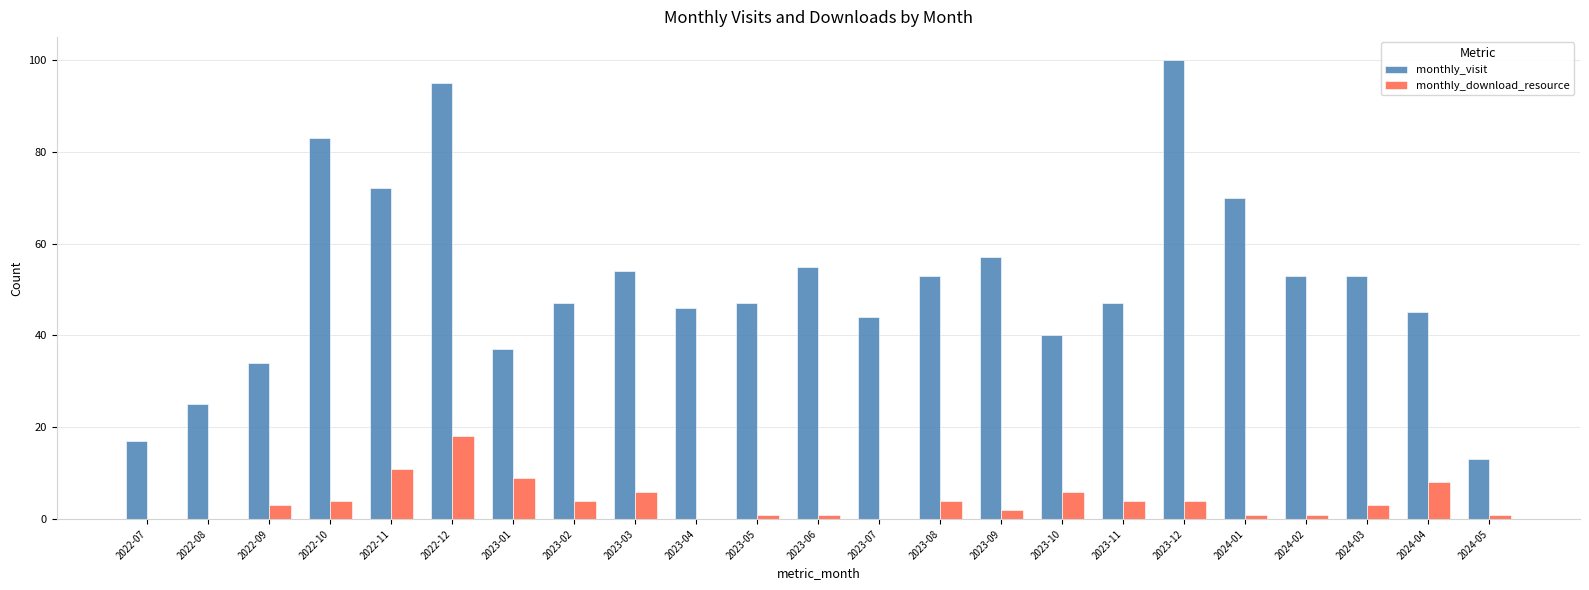

Reading left to right, list all the values displayed in this chart.

monthly_visit: 17	25	34	83	72	95	37	47	54	46	47	55	44	53	57	40	47	100	70	53	53	45	13
monthly_download_resource: 0	0	3	4	11	18	9	4	6	0	1	1	0	4	2	6	4	4	1	1	3	8	1